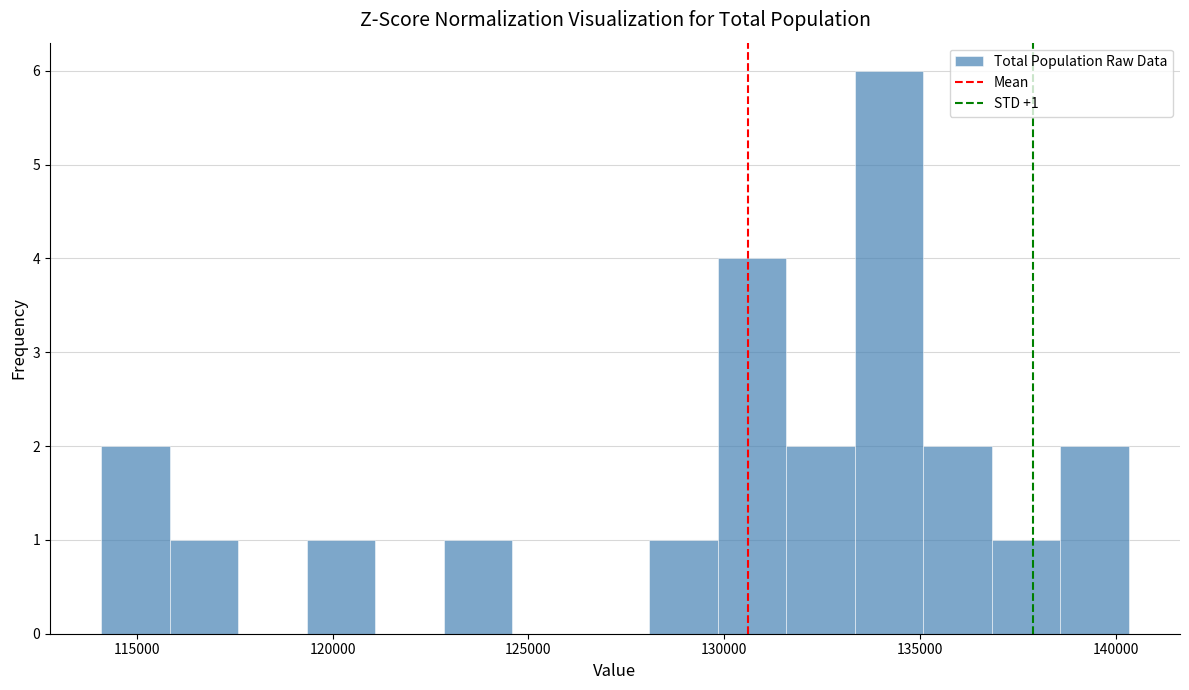

Around what value on the x-axis is the tallest bar? Give the approximate position of its centre, as read against the axis.

134000